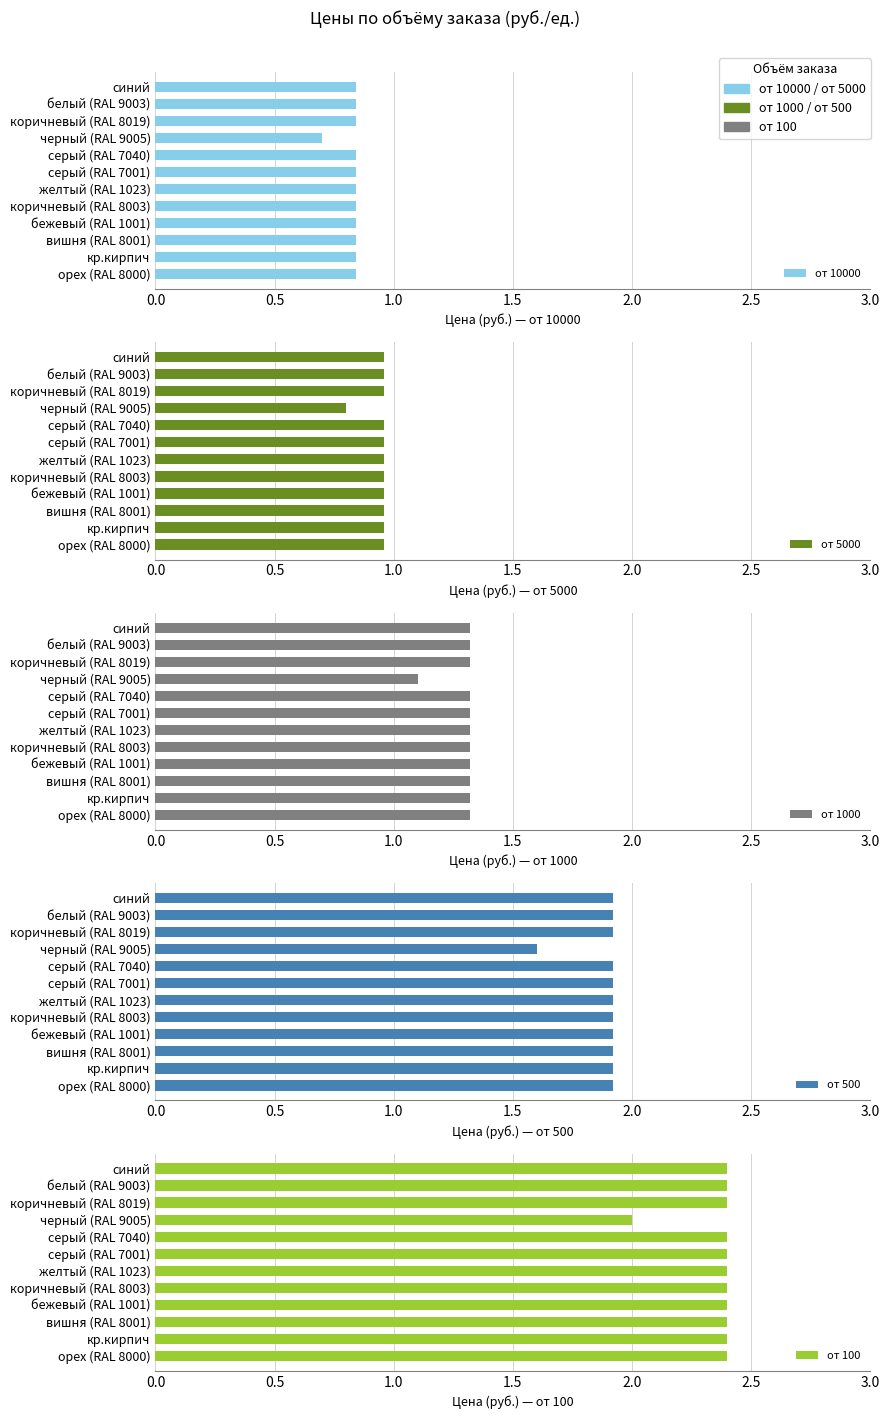

What position from the left is черный (RAL 9005)?

4